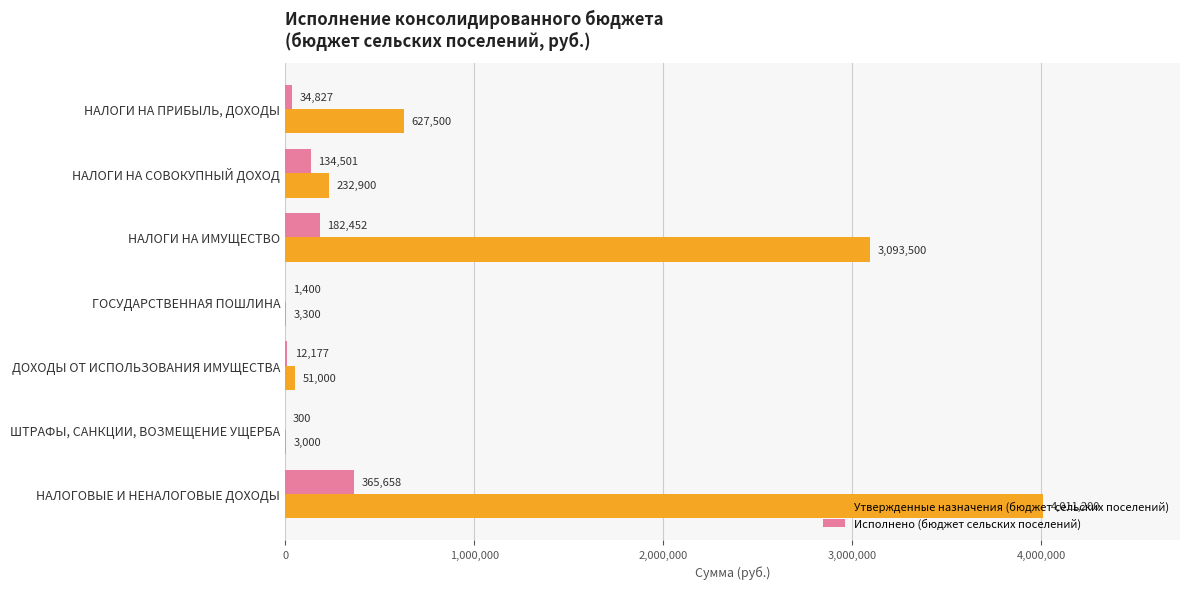

What are all the series names shown in the legend?

Утвержденные назначения (бюджет сельских поселений), Исполнено (бюджет сельских поселений)